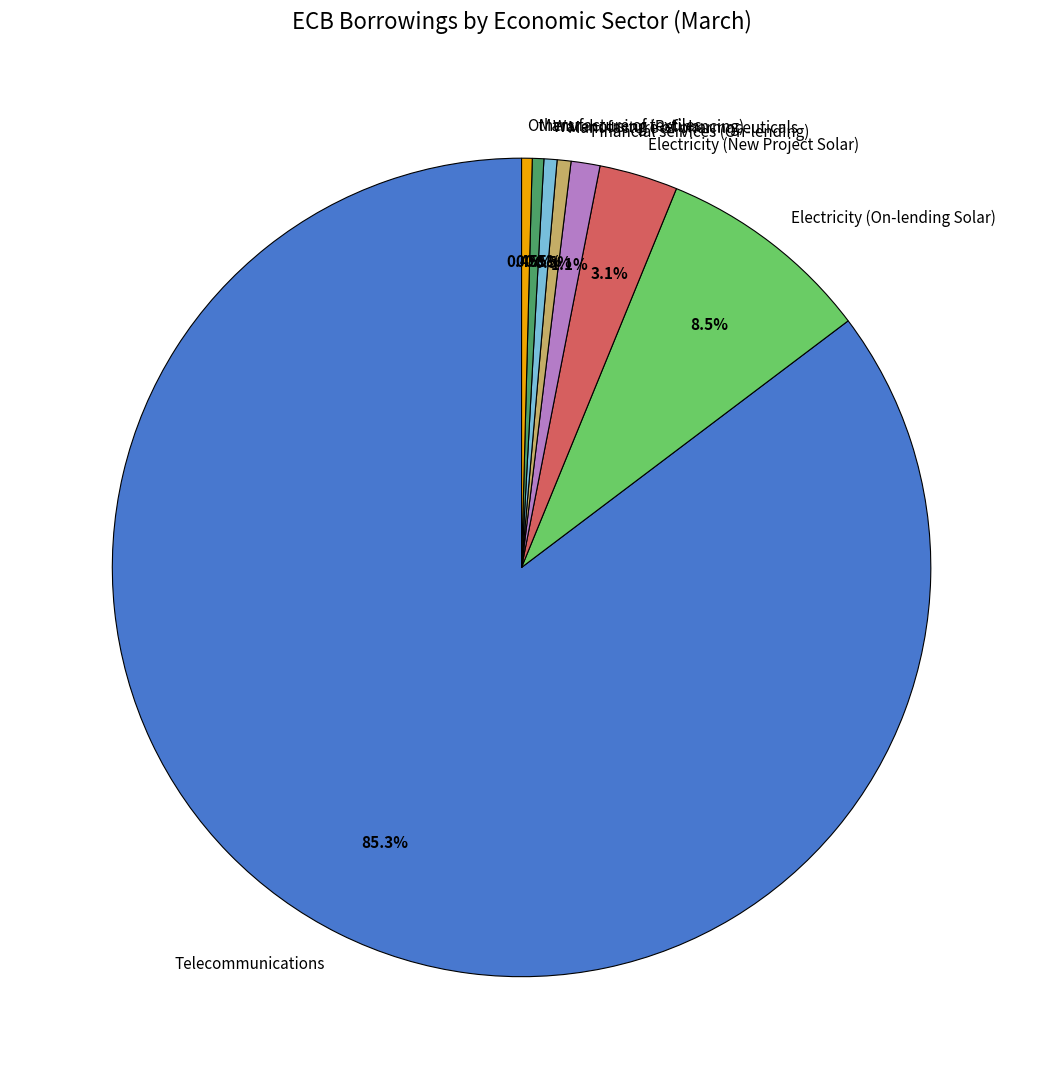

What portion of the pie excludes Manufacture of pharmaceuticals?

99.5%